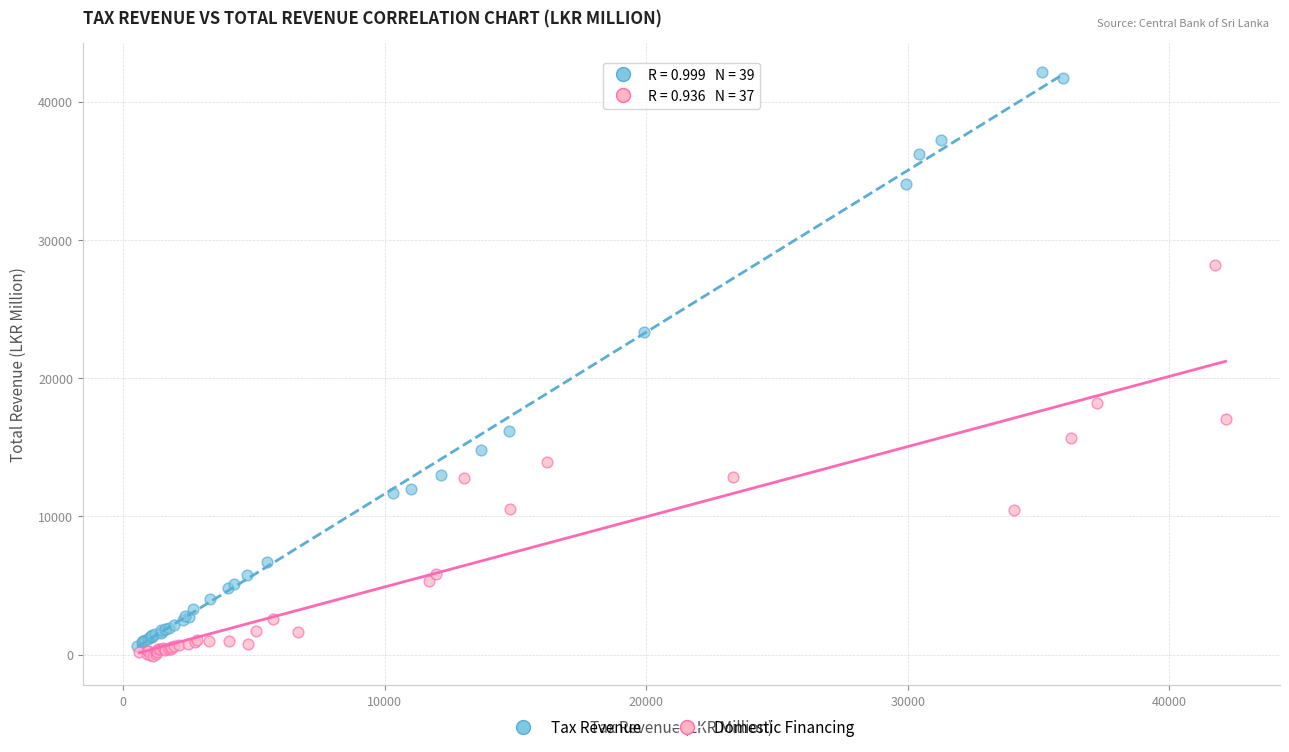

Which series reaches the maximum Y coordinate?

Tax Revenue